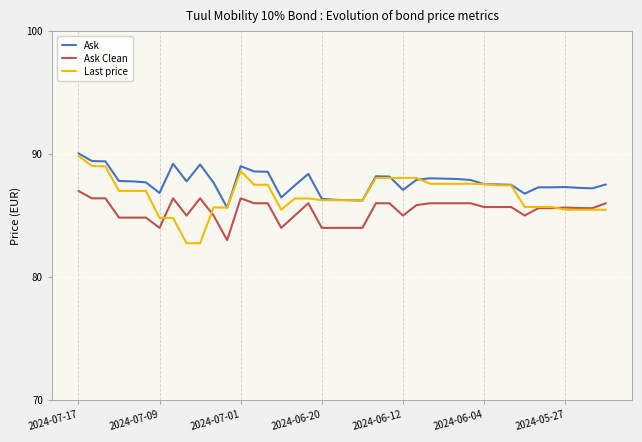

What is the highest value of the Last price series?

89.9